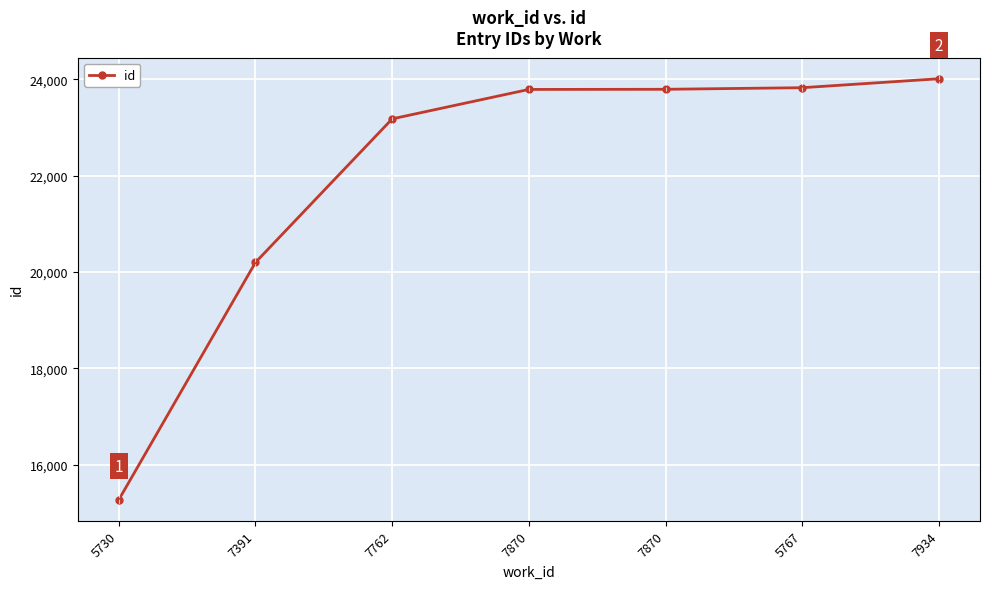

How many lines are shown in the chart?

1